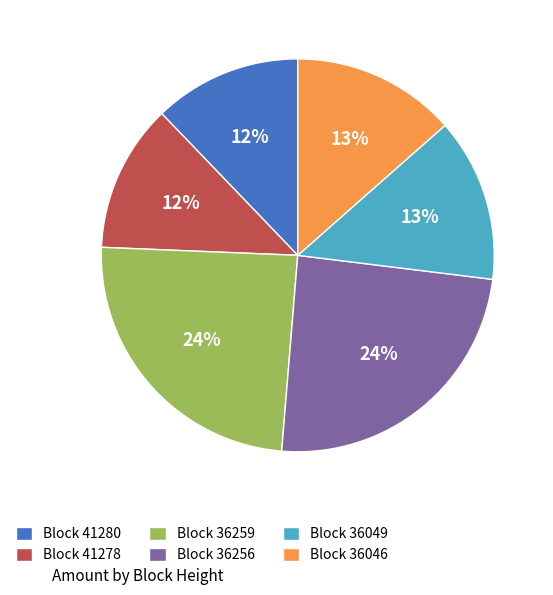

Is there any slice that represents more than half of the pie?

No